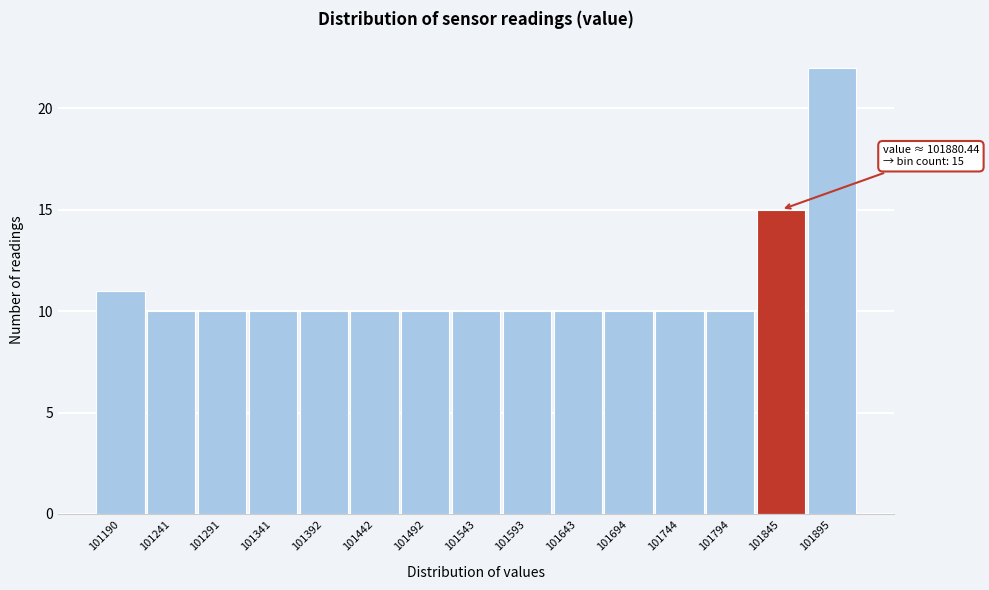

Reading left to right, transcribe all the data shown in this chart.

101190=11	101241=10	101291=10	101341=10	101392=10	101442=10	101492=10	101543=10	101593=10	101643=10	101694=10	101744=10	101794=10	101845=15	101895=22